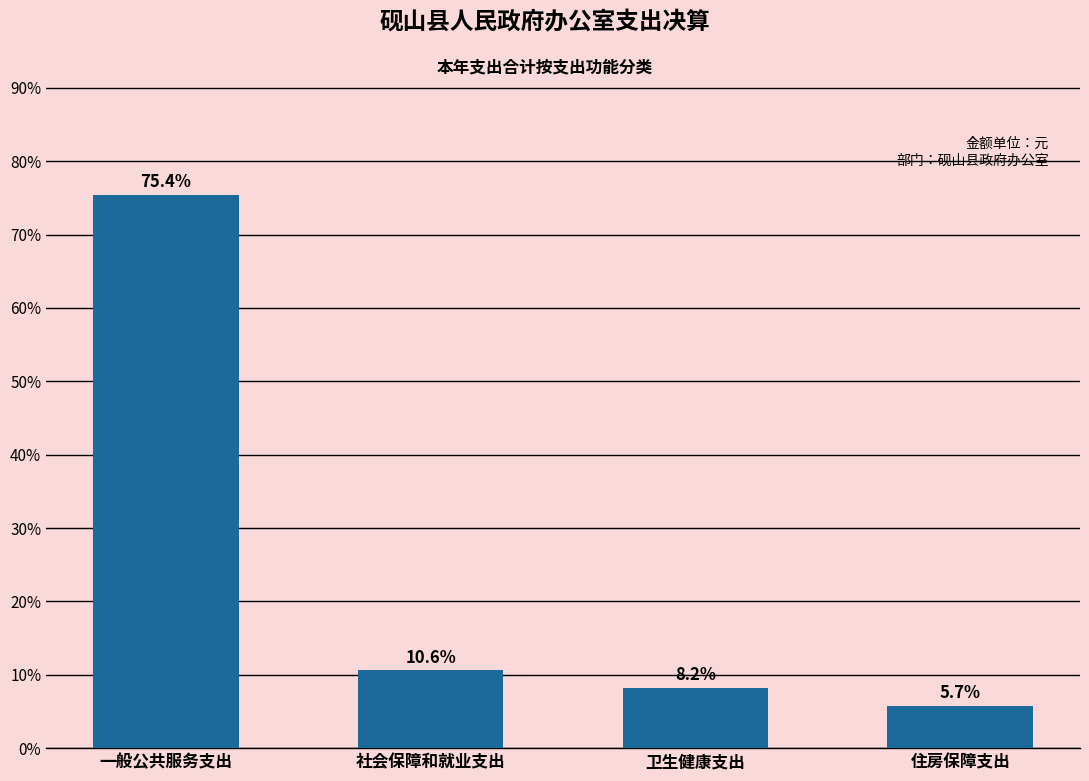

Reading left to right, extract all data points from this chart.

一般公共服务支出=75.4	社会保障和就业支出=10.6	卫生健康支出=8.2	住房保障支出=5.7